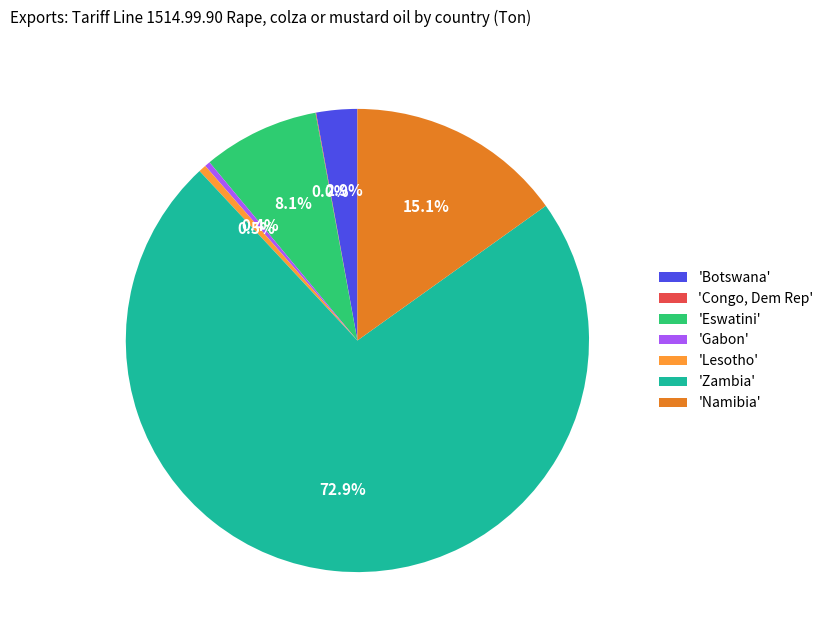

Does any single category account for the majority?

Yes